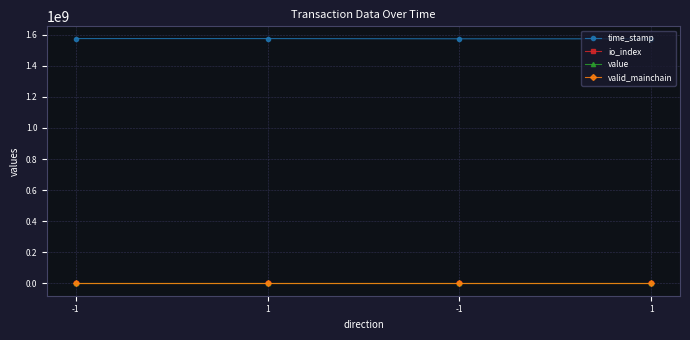

What is the smallest value displayed?

1.0